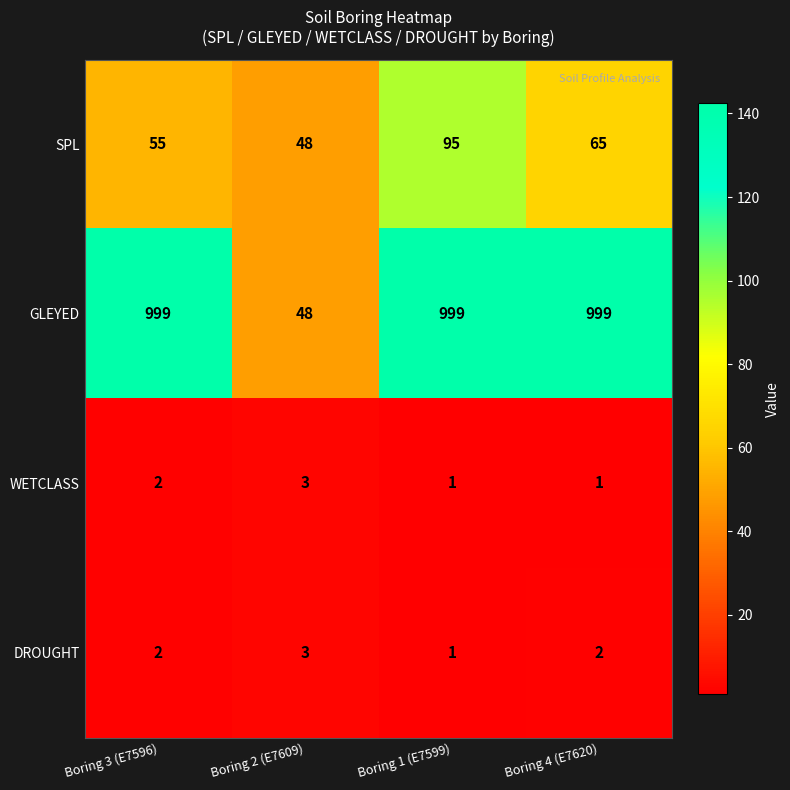

Reading left to right, extract all data points from this chart.

SPL: 55	48	95	65
GLEYED: 999	48	999	999
WETCLASS: 2	3	1	1
DROUGHT: 2	3	1	2